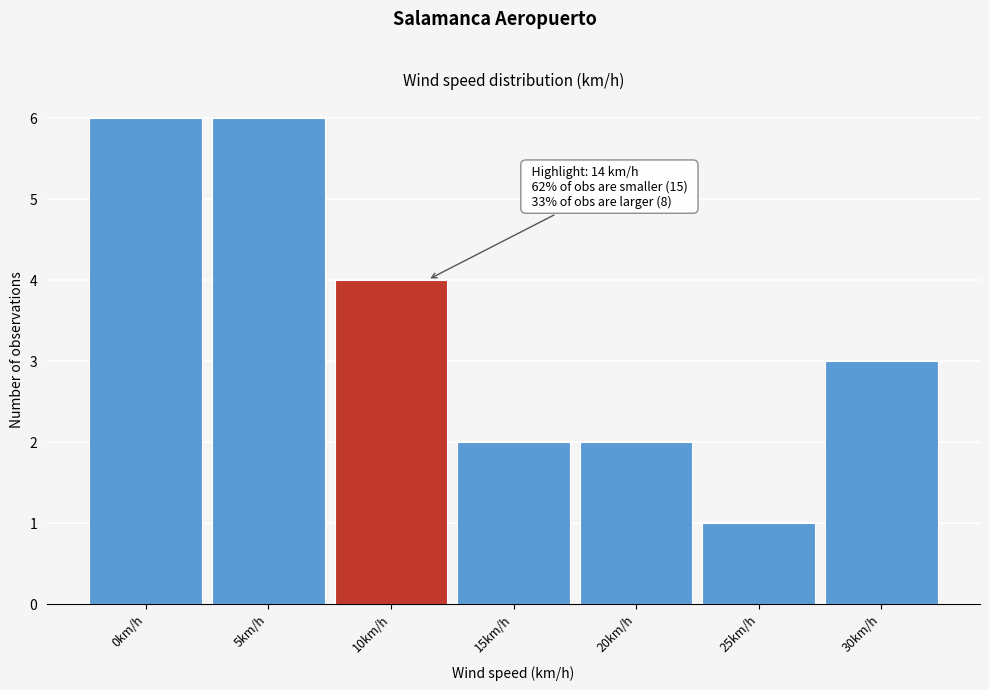

Reading right to left, extract all data points from this chart.

3	1	2	2	4	6	6